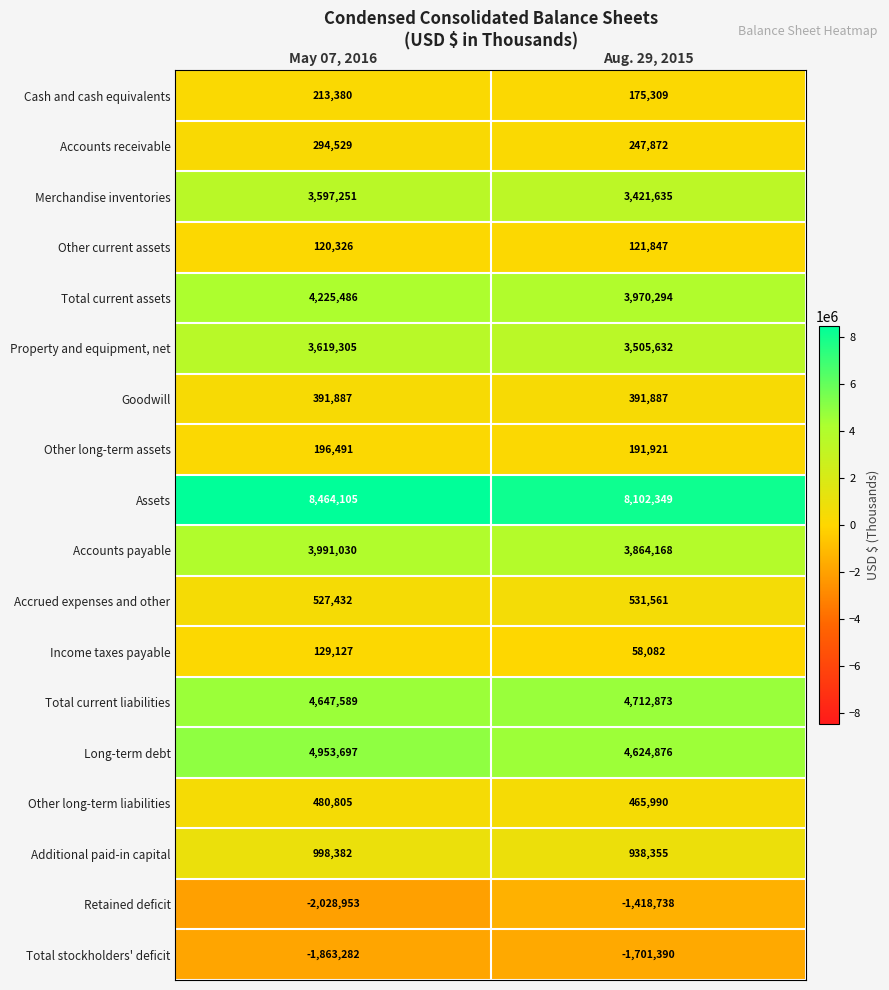

Rank the series by their maximum value, from lowest to highest.

Total stockholders' deficit, Retained deficit, Other current assets, Income taxes payable, Other long-term assets, Cash and cash equivalents, Accounts receivable, Goodwill, Other long-term liabilities, Accrued expenses and other, Additional paid-in capital, Merchandise inventories, Property and equipment, net, Accounts payable, Total current assets, Total current liabilities, Long-term debt, Assets